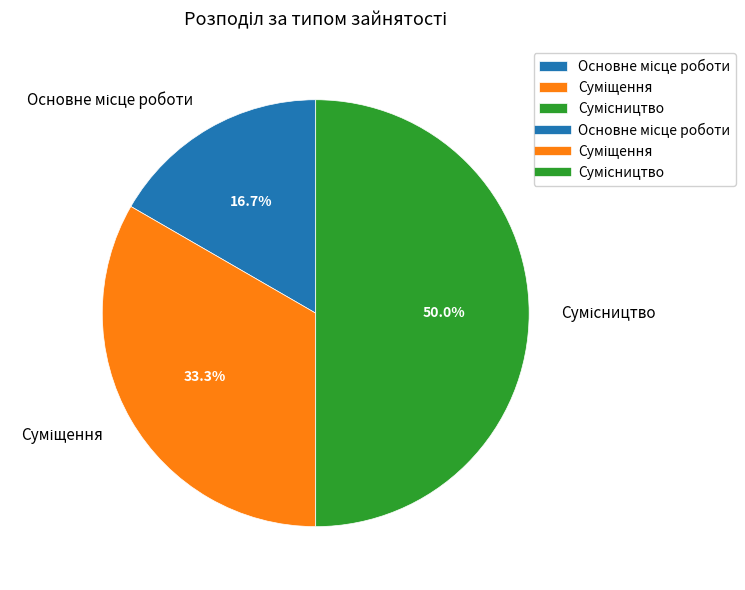

To the nearest percent, what portion does Суміщення represent?

33%